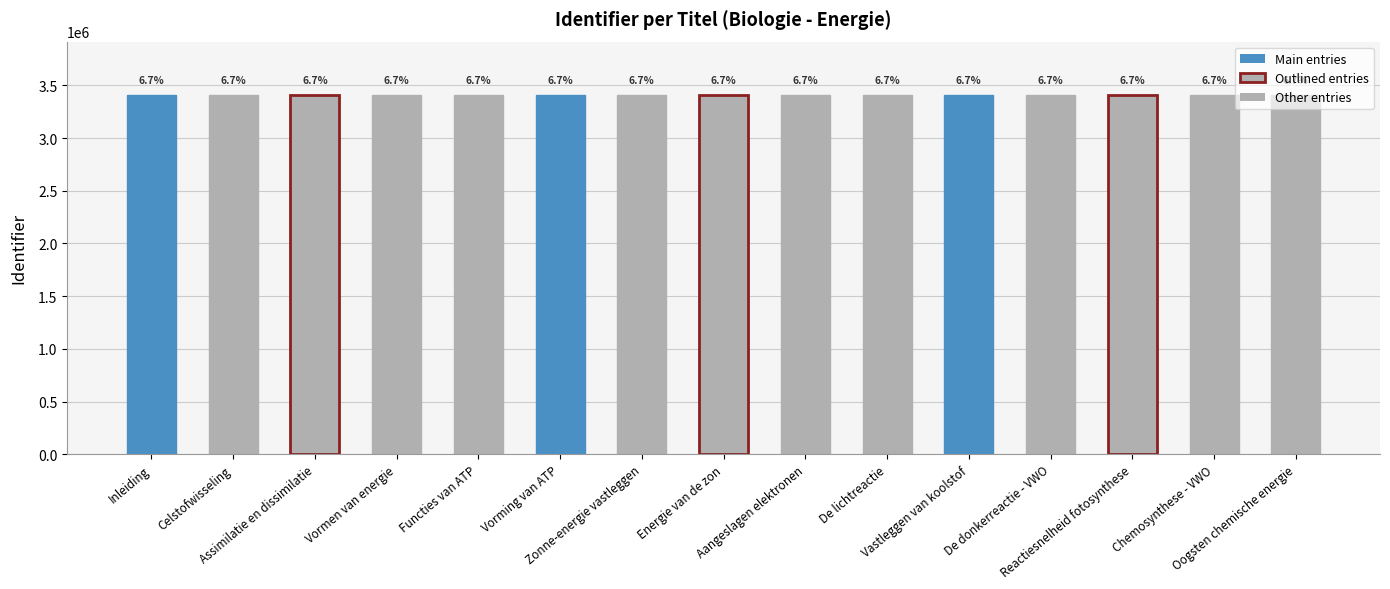

What is the label of the 6th bar from the right?

De lichtreactie